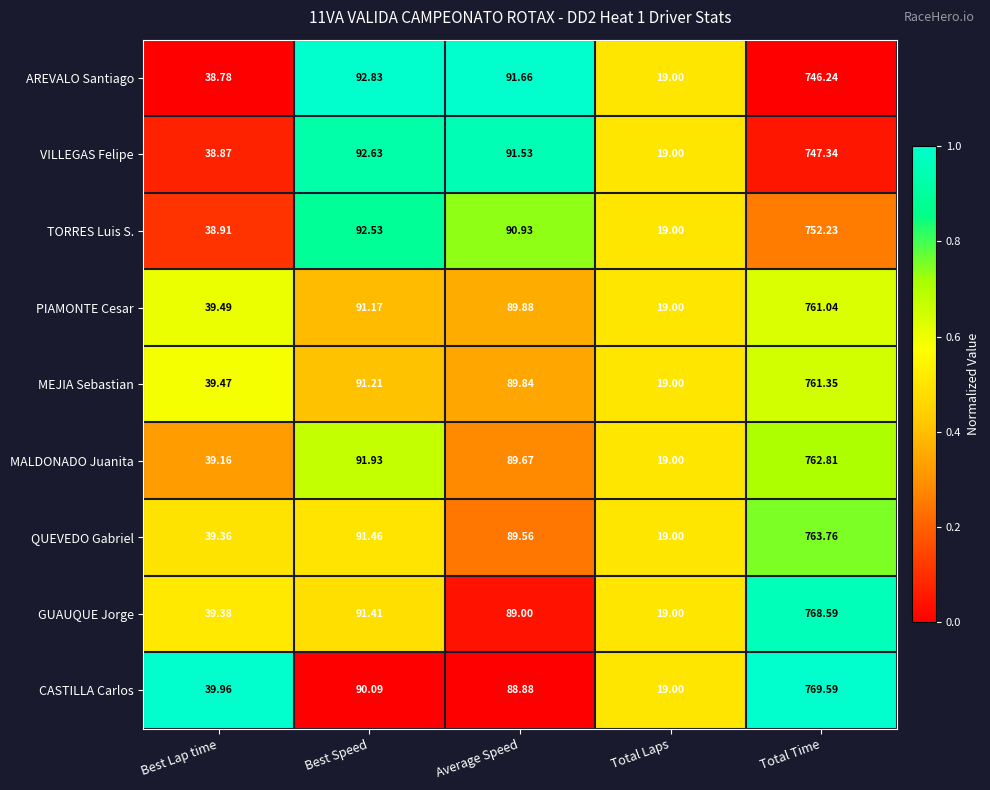

At which category does the chart reach its minimum across all series?

Total Laps